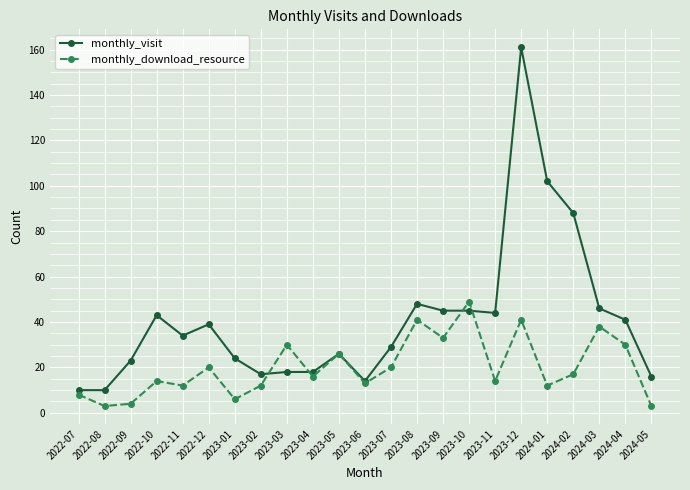

What are all the series names shown in the legend?

monthly_visit, monthly_download_resource